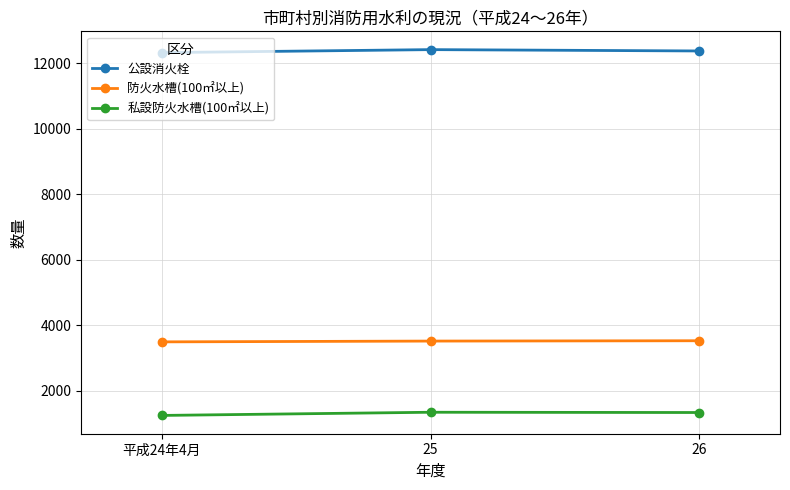

The 防火水槽(100㎡以上) series shows 3527 at 26. True or false?

True